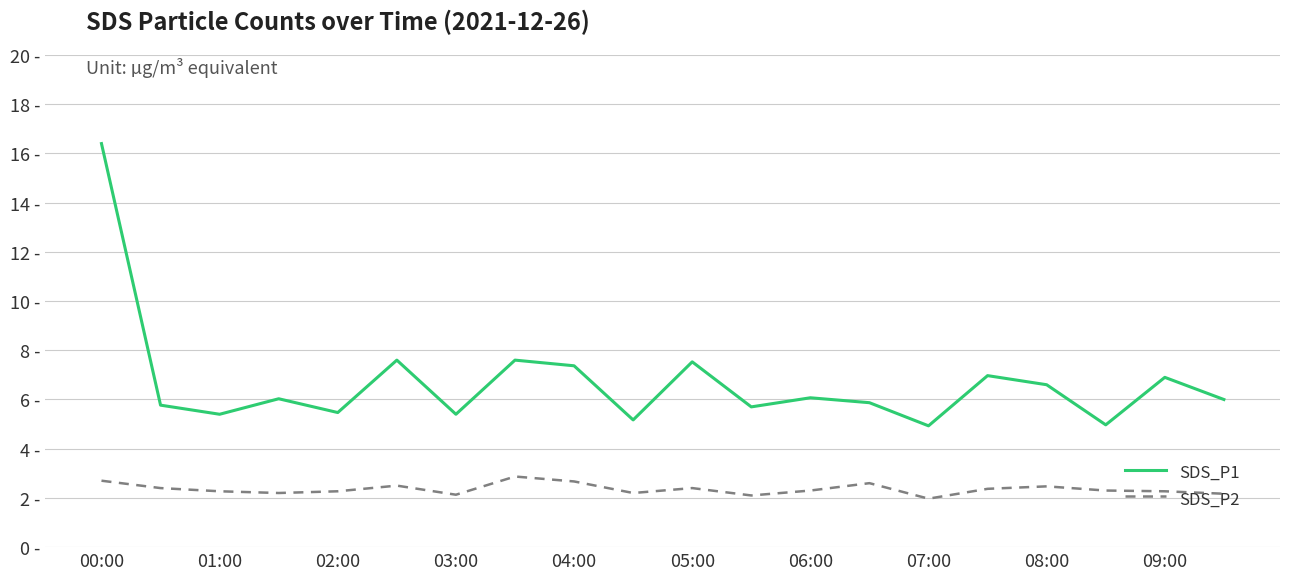

What are all the series names shown in the legend?

SDS_P1, SDS_P2